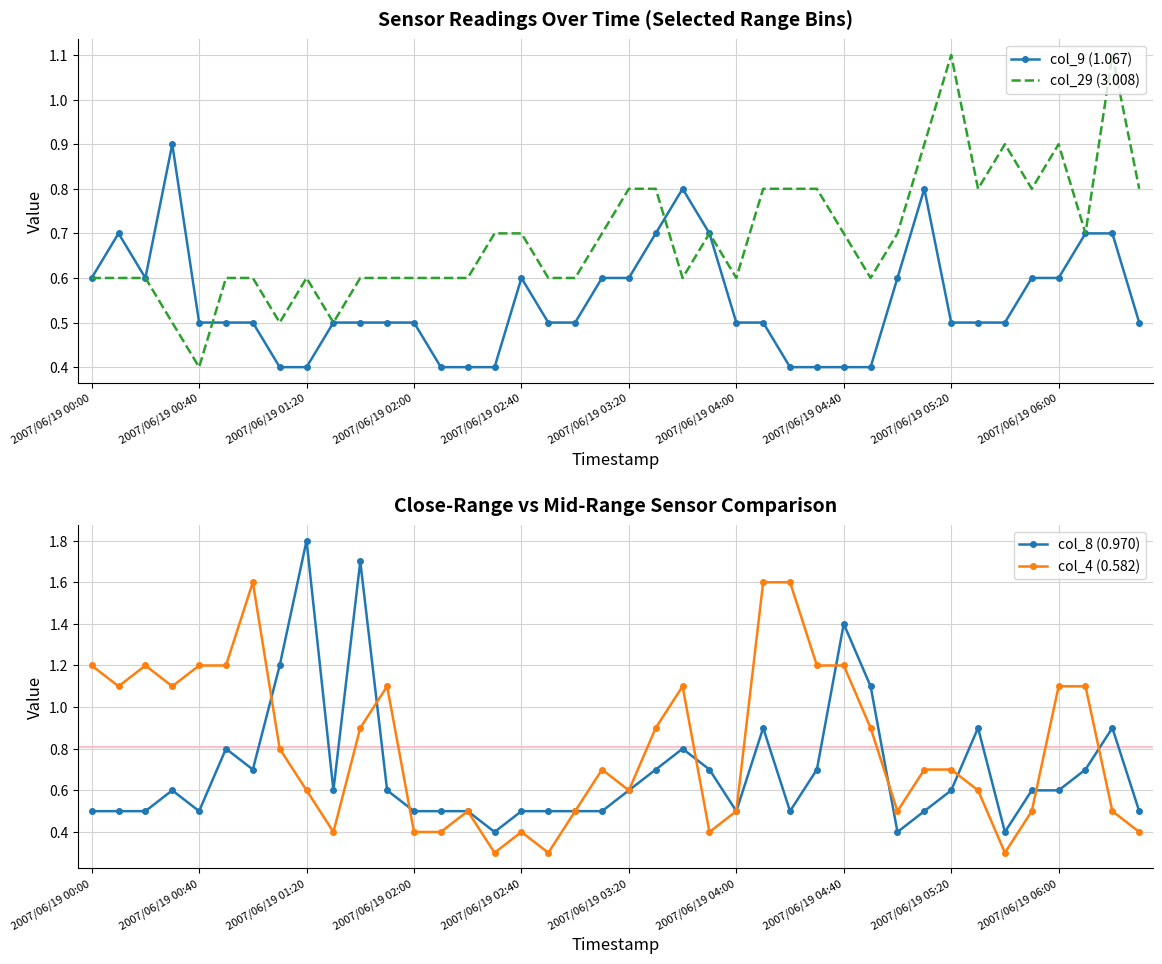

What is the minimum value for col_9 (1.067)?

0.4